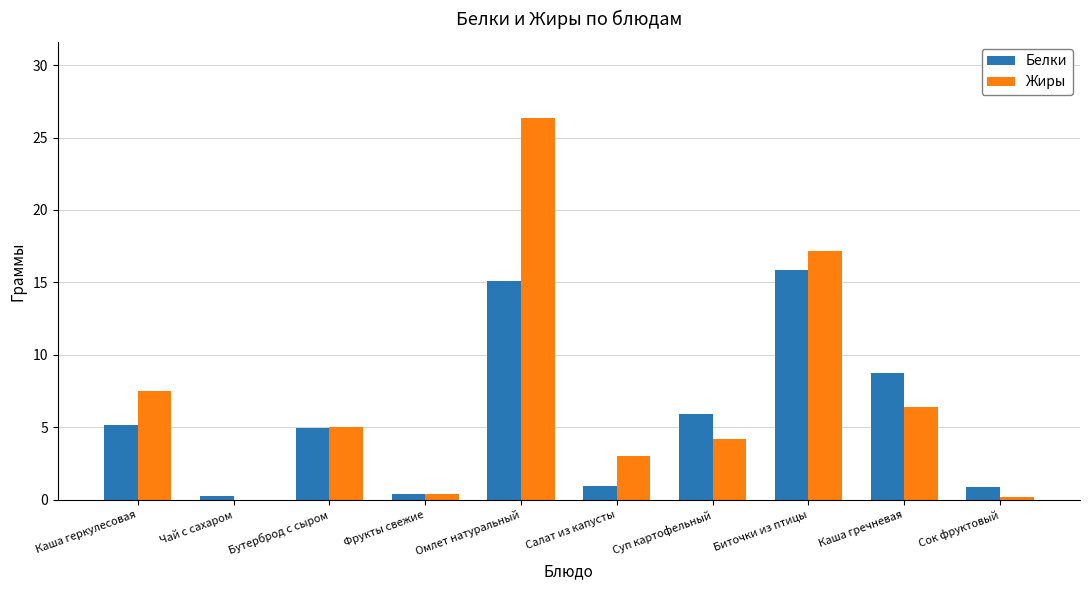

Which series changed the most between Каша геркулесовая and Чай с сахаром?

Жиры